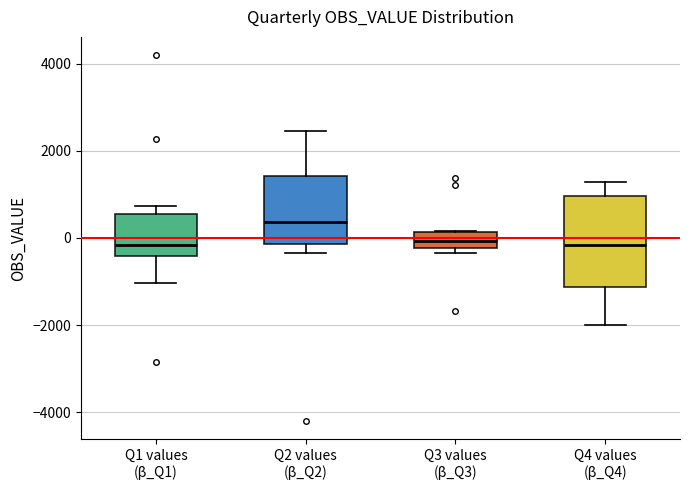

Comparing the boxes themselves (not the whiskers), which one is the tallest?

Q4 values (β_Q4)